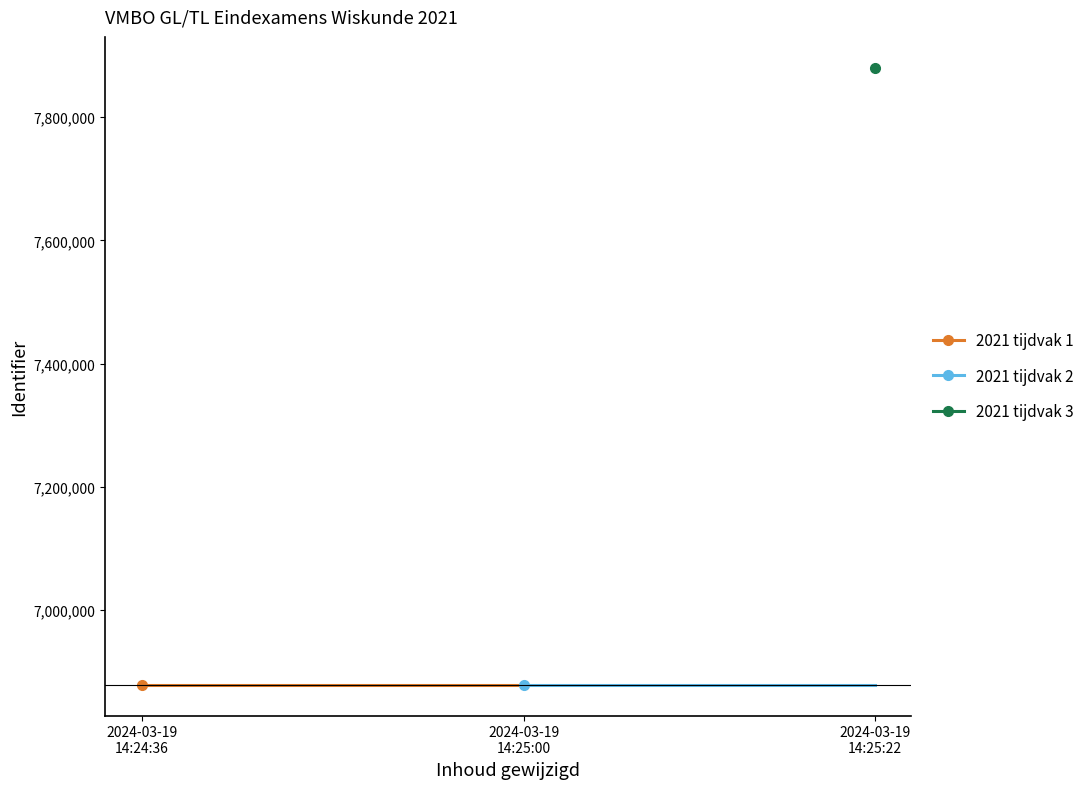

Does the chart display data point markers on the line(s)?

Yes